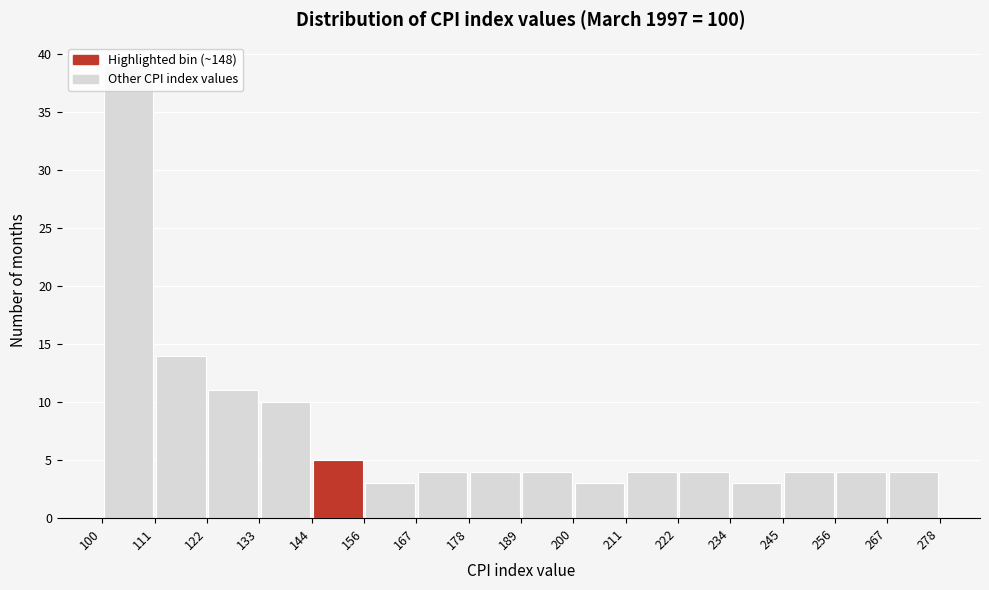

Reading left to right, list every bar in this chart as the range it spans on the x-axis followed by its height. The values are not printed on the chart, so give them approximately, as read against the axis.

100 to 111: 39
111 to 122: 14
122 to 133: 11
133 to 144: 10
144 to 156: 5
156 to 167: 3
167 to 178: 4
178 to 189: 4
189 to 200: 4
200 to 211: 3
211 to 222: 4
222 to 234: 4
234 to 245: 3
245 to 256: 4
256 to 267: 4
267 to 278: 4